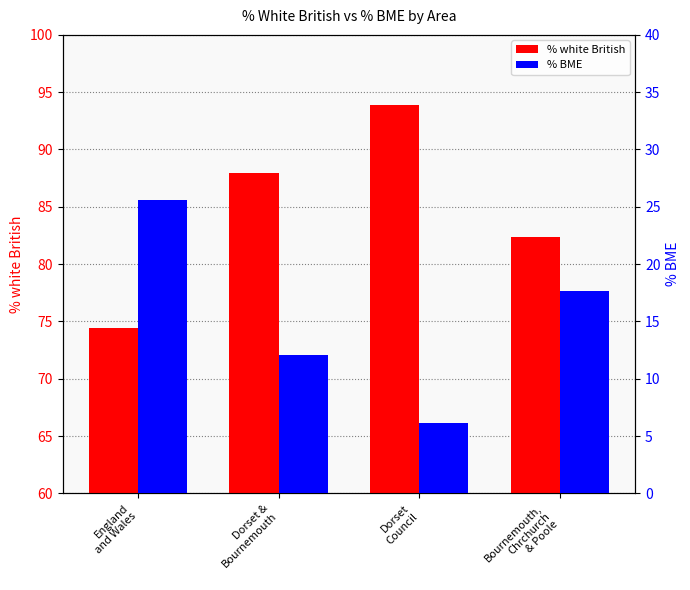

Rank the series at Bournemouth,
Chrchurch
& Poole from highest to lowest value.

% white British, % BME